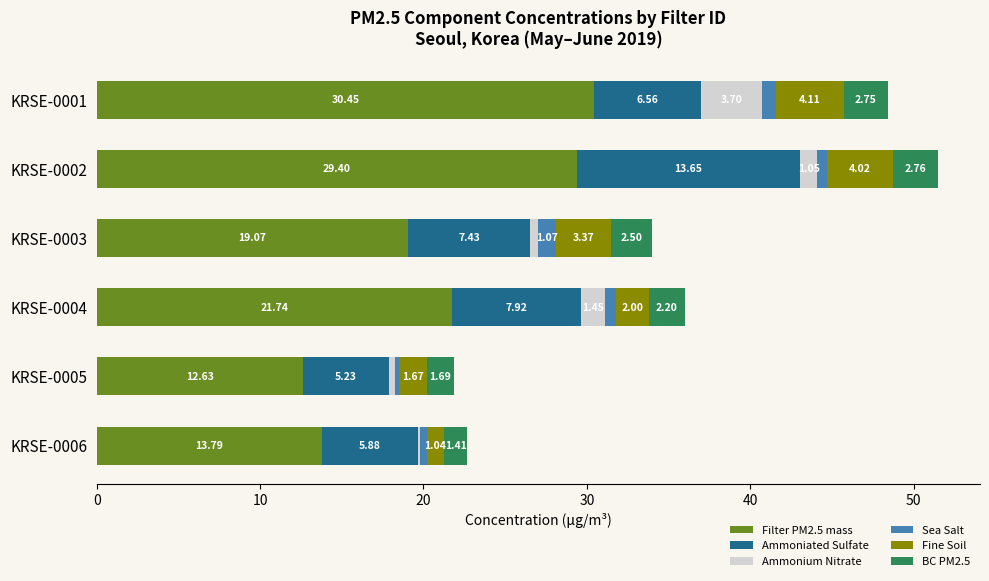

What is the total value across all series at KRSE-0004?

36.0